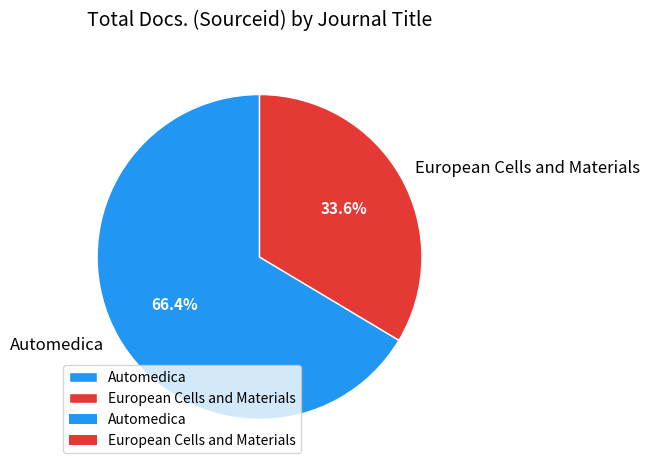

Count the number of slices in the pie.

2